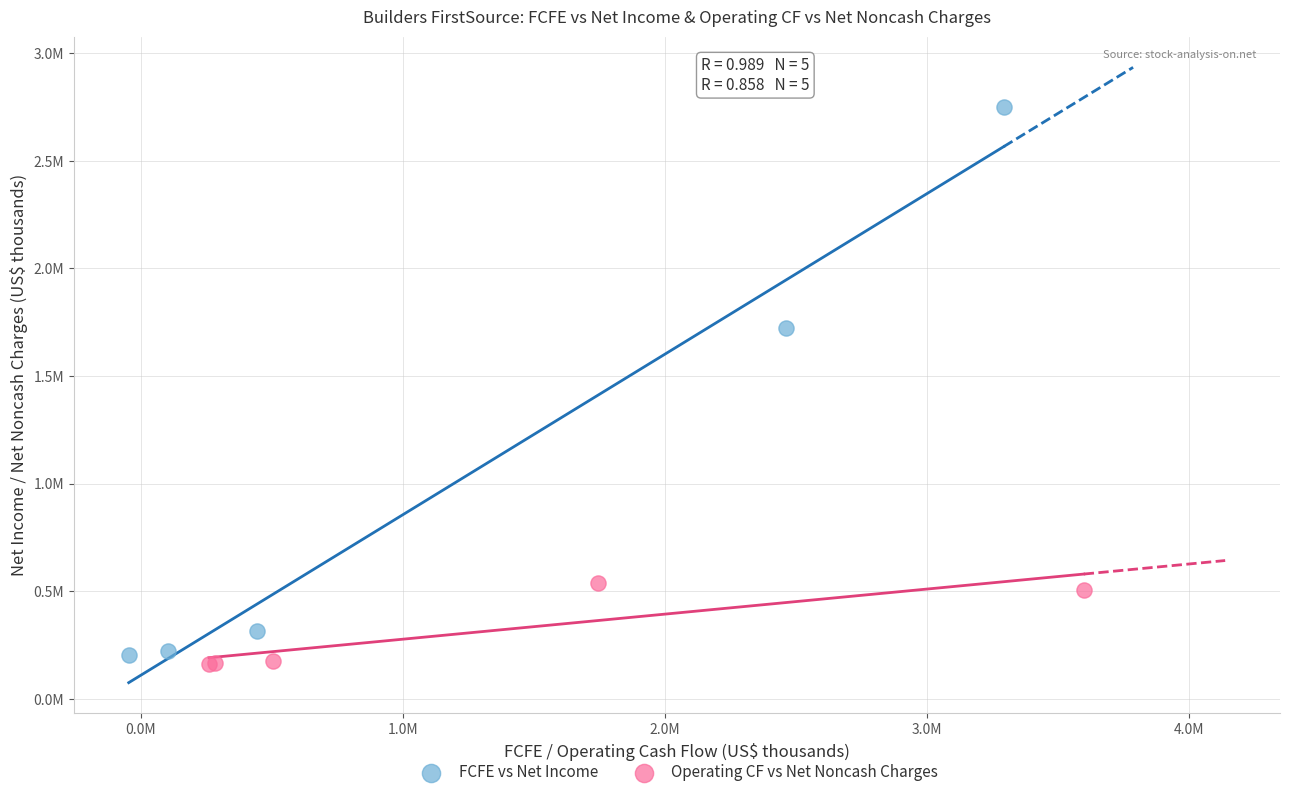

Which series has the widest spread of Y values?

FCFE vs Net Income